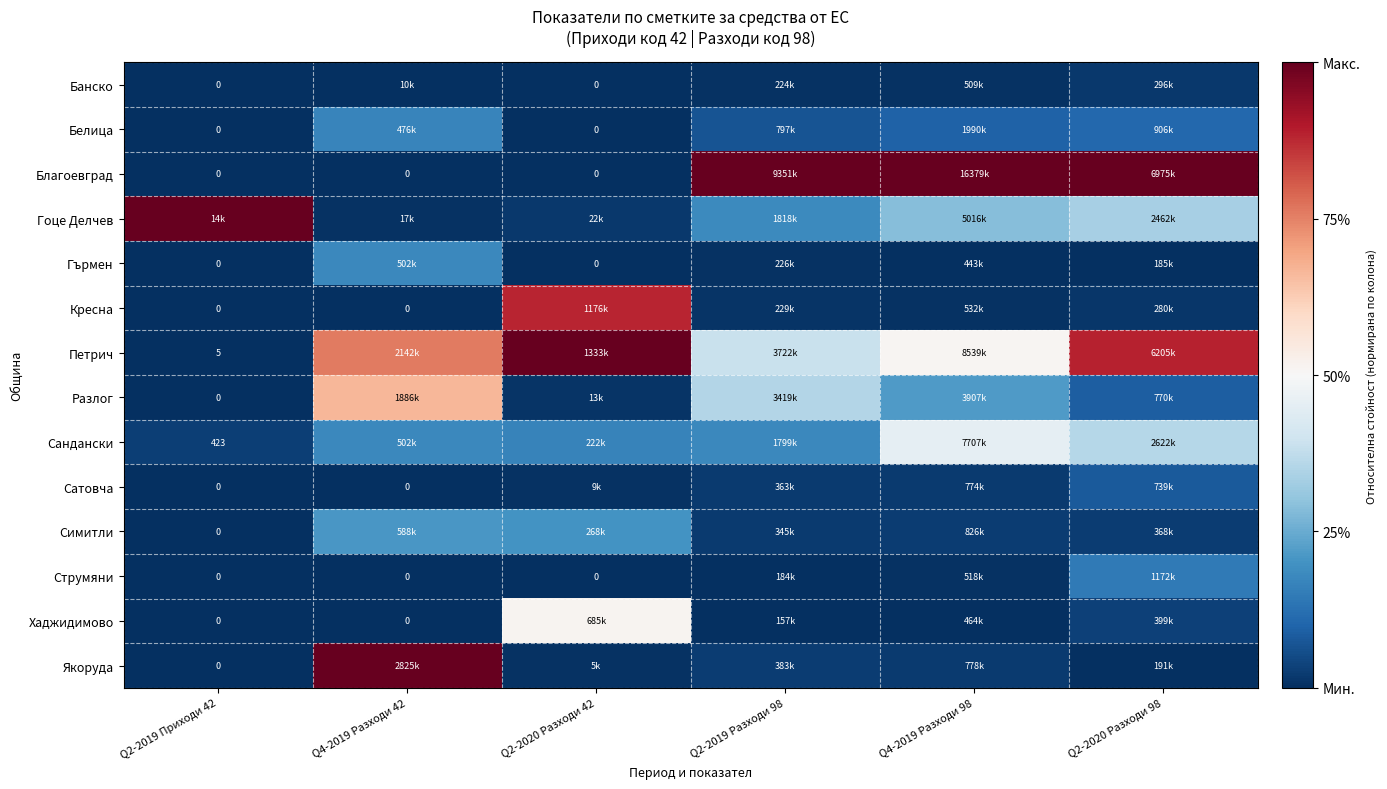

True or false: Гоце Делчев has a value of 0.0 at Q4-2019 Разходи 42.

False